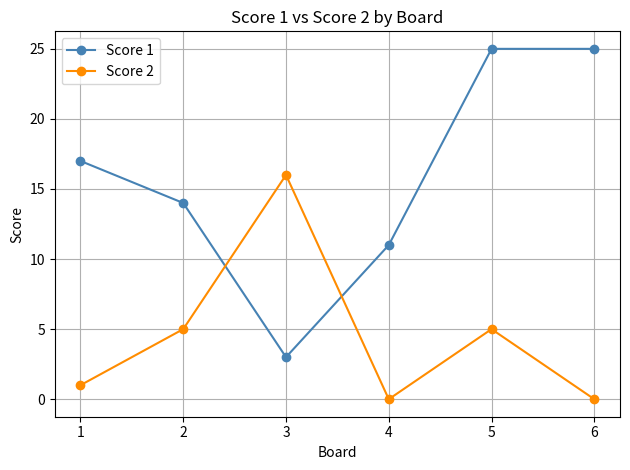

Which series has the largest range (max minus min)?

Score 1